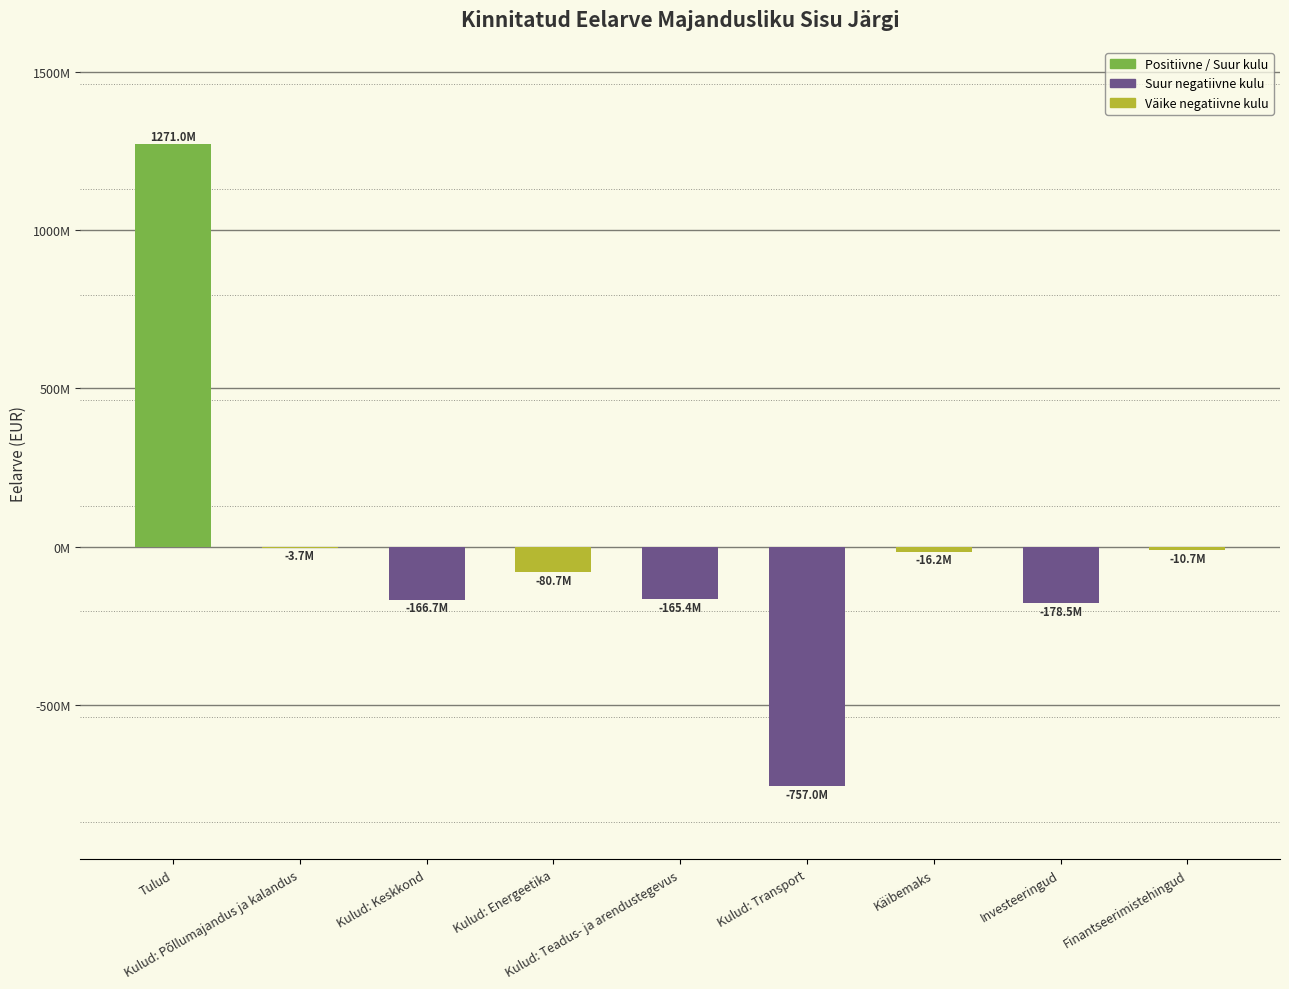

The chart shows a value of -10650000.0 at Finantseerimistehingud. True or false?

True